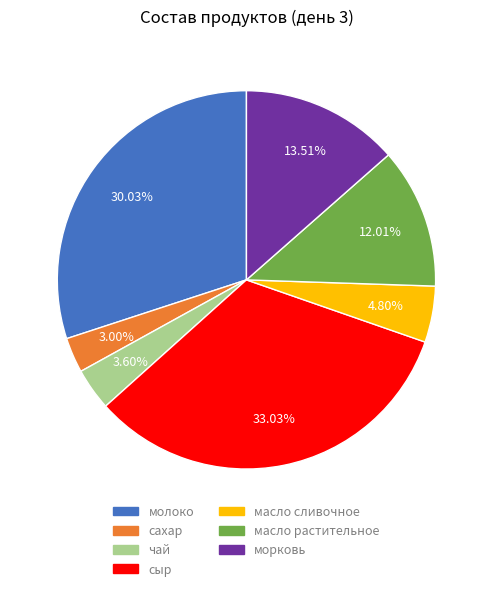

True or false: чай accounts for 4% of the total.

True